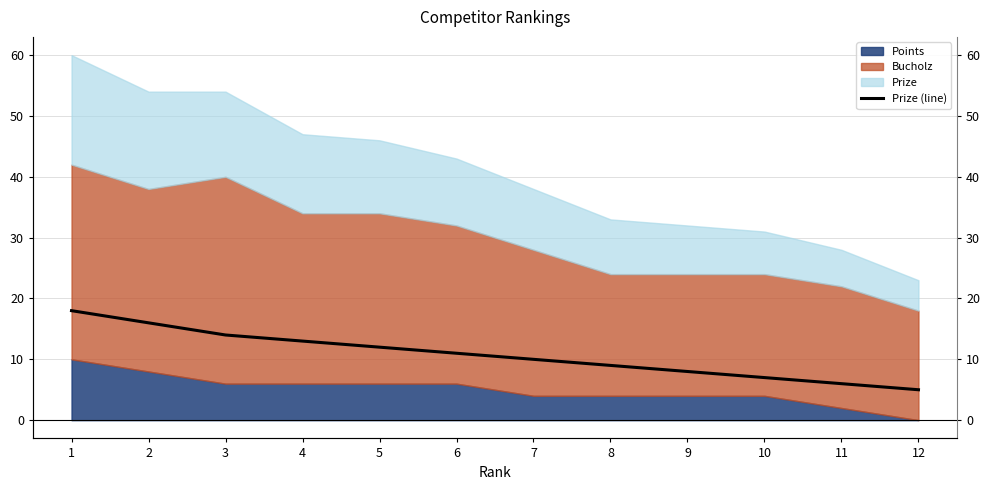

What is the change in value from 1 to 2?

-2